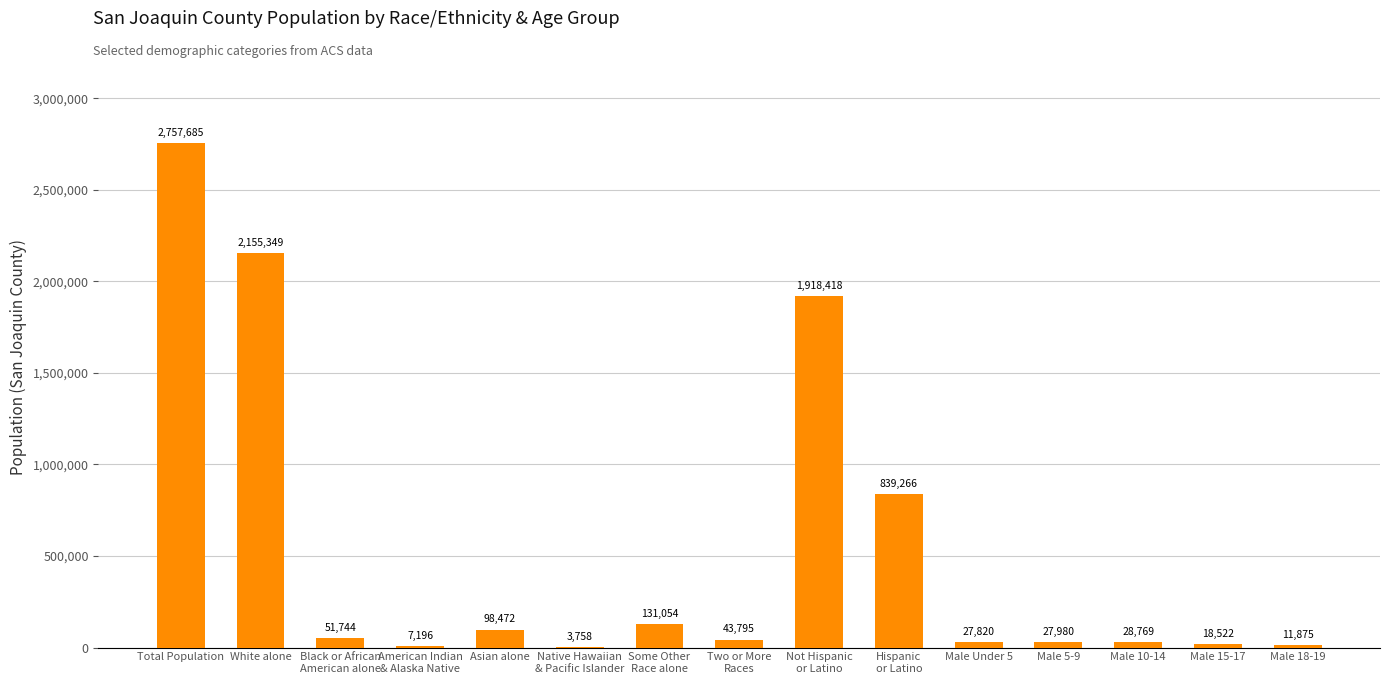

Reading right to left, what are all the values shown in this chart?

11875	18522	28769	27980	27820	839266	1918418	43795	131054	3758	98472	7196	51744	2155349	2757685